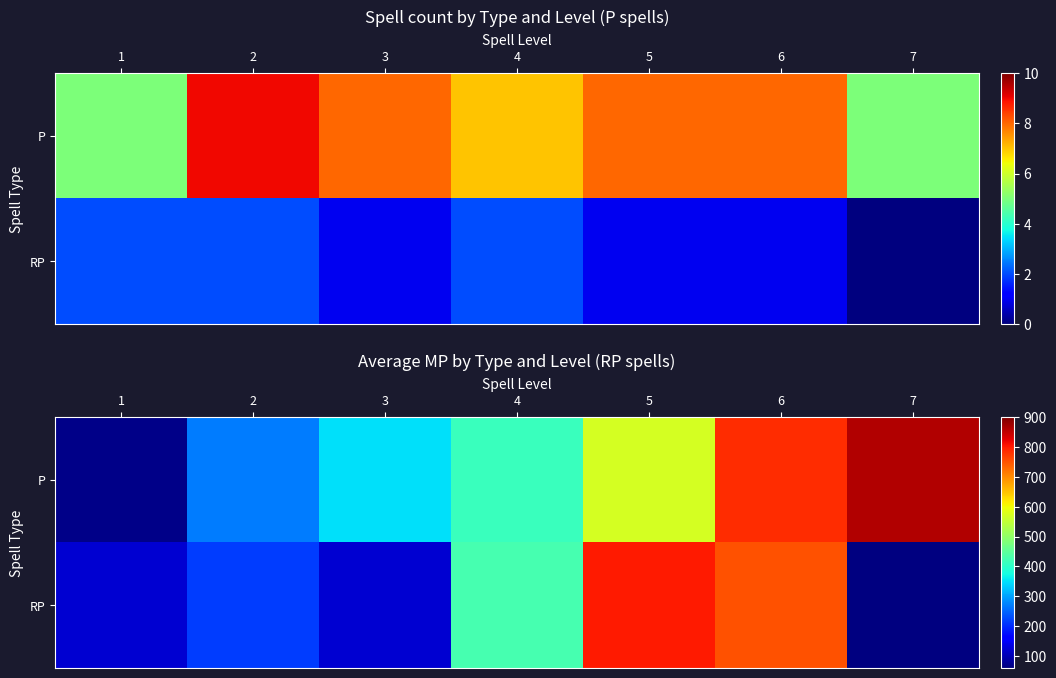

What is the smallest value displayed?

69.8